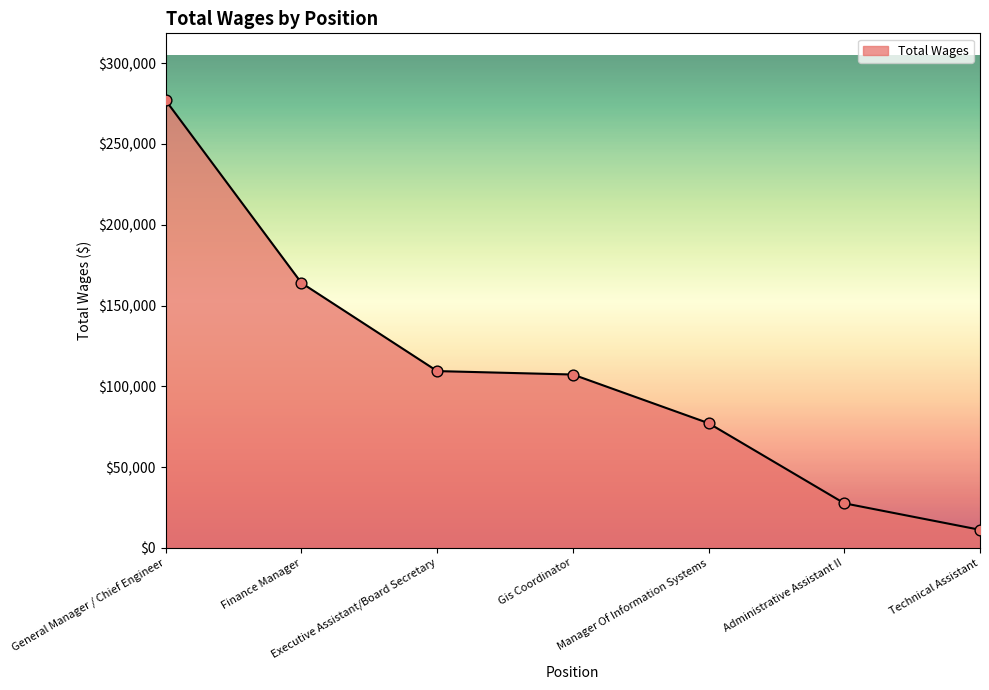

What is the ratio of the value at General Manager / Chief Engineer to the value at Executive Assistant/Board Secretary?

2.5